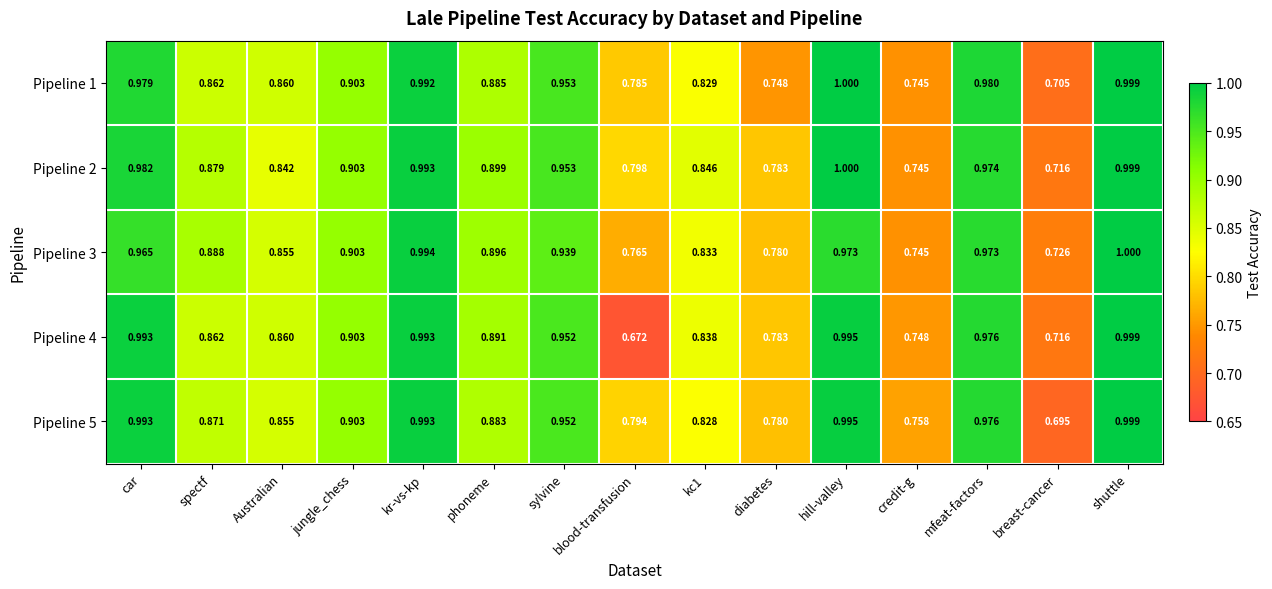

At kc1, list the series in order from largest to smallest.

Pipeline 2, Pipeline 4, Pipeline 3, Pipeline 1, Pipeline 5